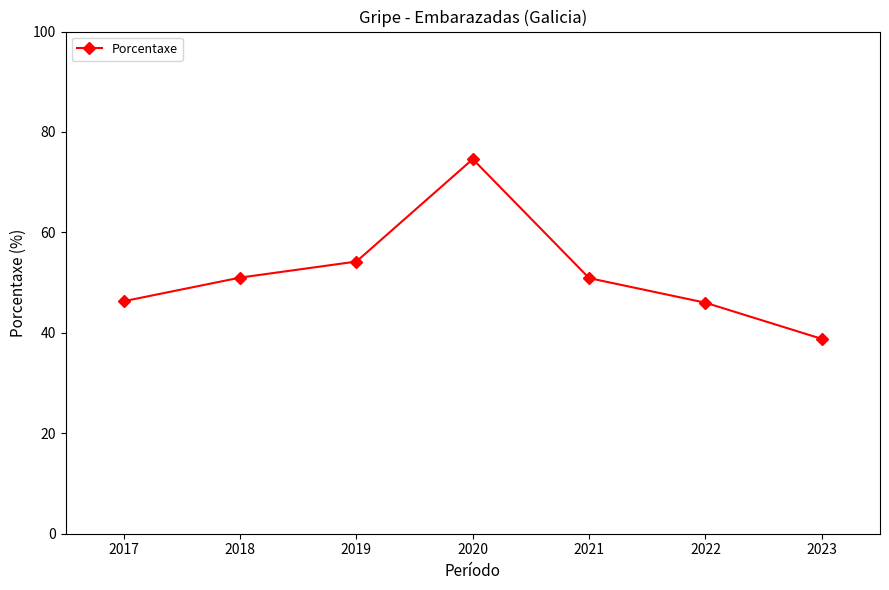

Approximately how many times larger is the value at 2022 compared to 2017?

1.0